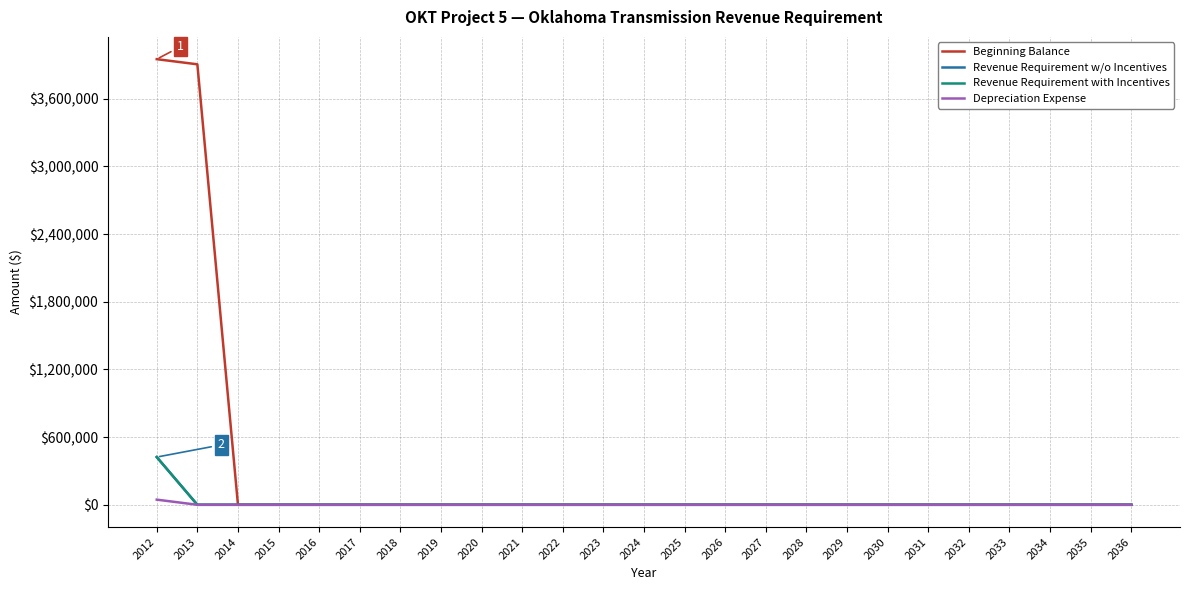

Between 2025 and 2024, which is larger?

2025